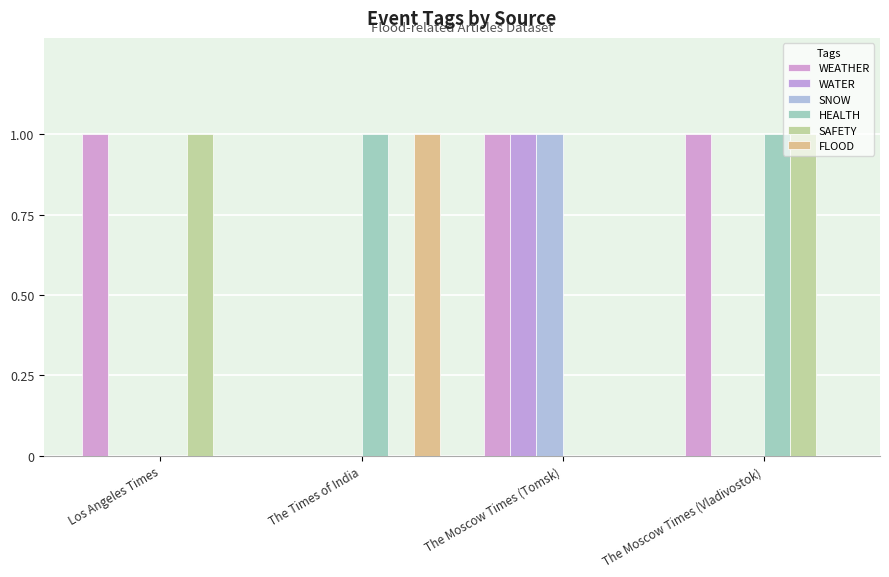

What are all the series names shown in the legend?

WEATHER, WATER, SNOW, HEALTH, SAFETY, FLOOD